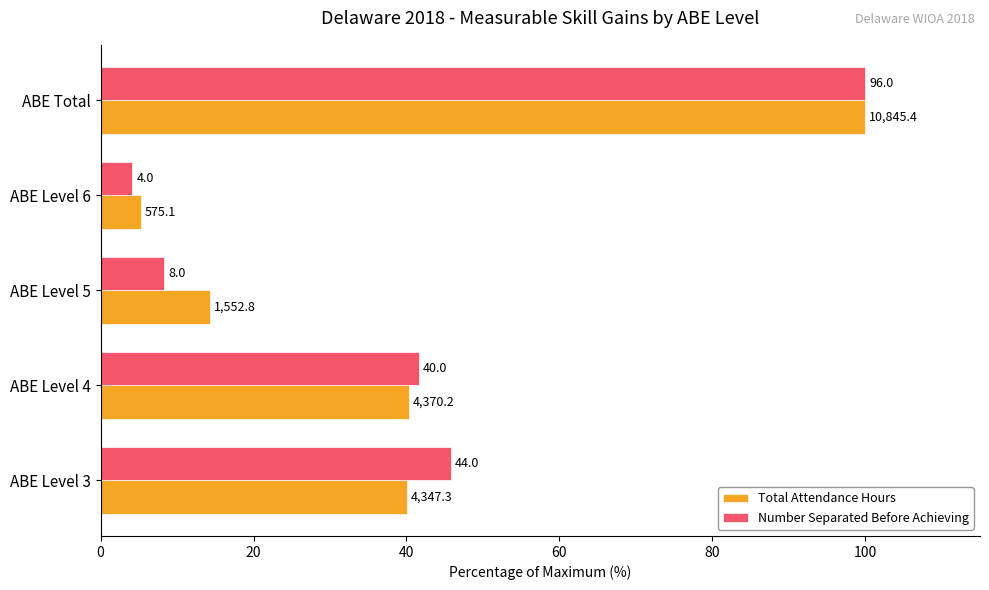

What are all the series names shown in the legend?

Total Attendance Hours, Number Separated Before Achieving